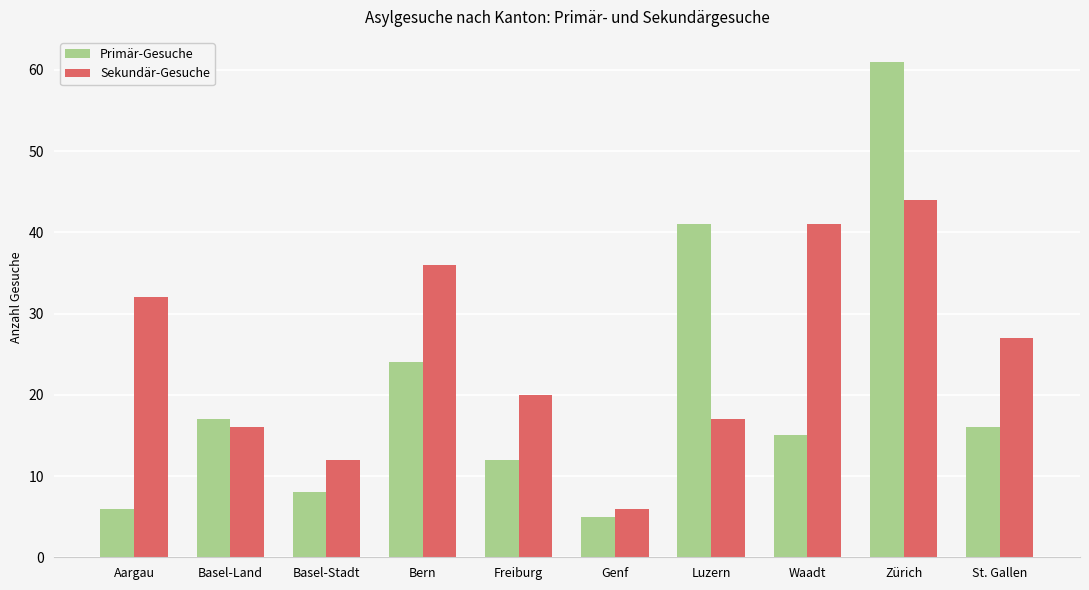

What is the label of the 9th bar from the left?

Zürich